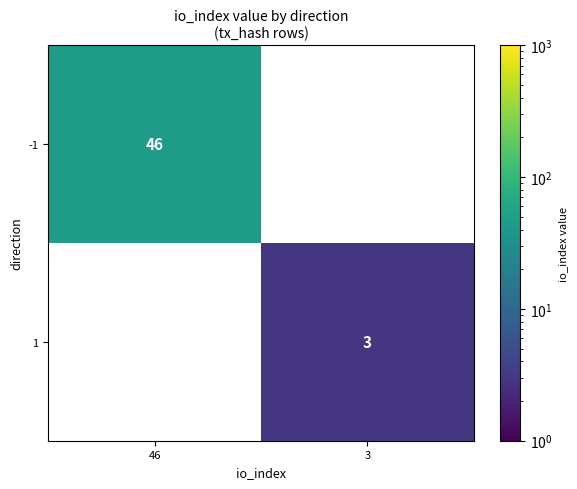

Is it true that -1 equals 46 at 46?

True